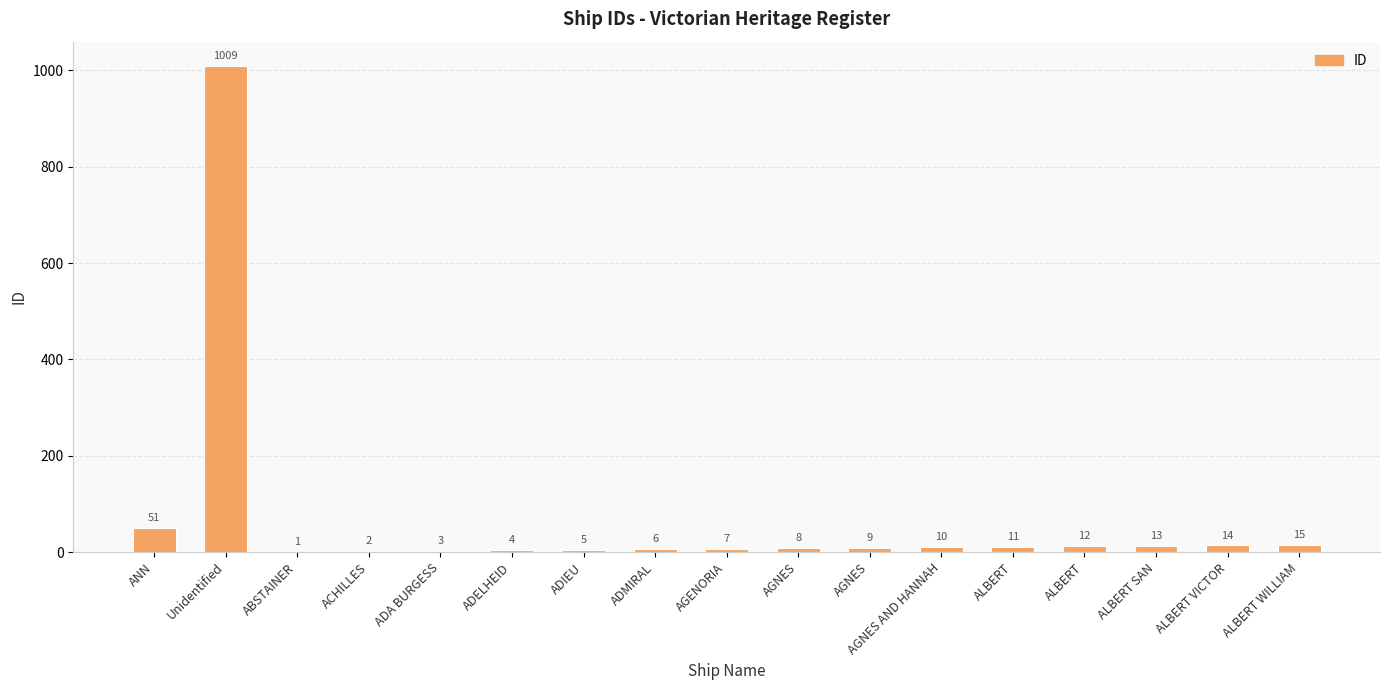

Is it true that the value at ALBERT SAN is 18?

False